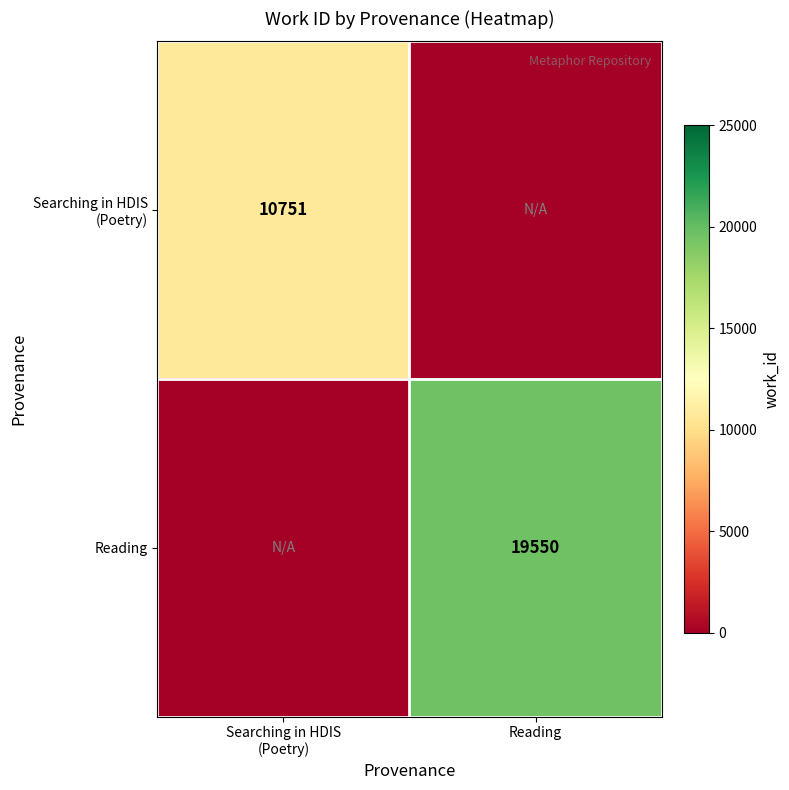

Is it true that Reading equals 19550 at Reading?

True